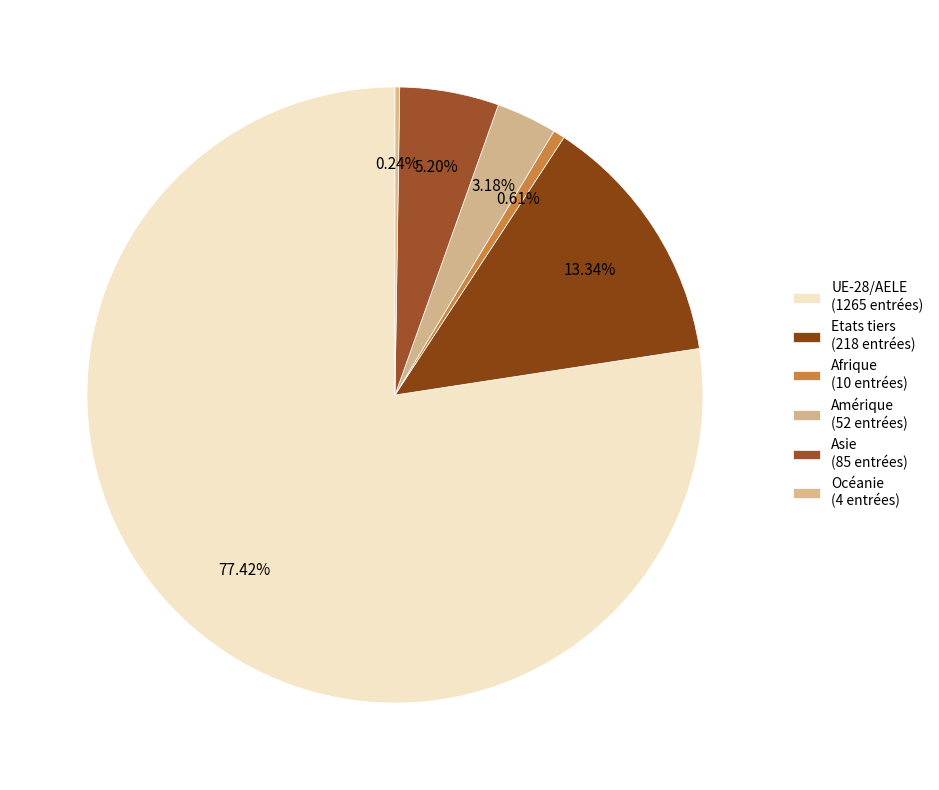

Rank the categories by value from highest to lowest.

UE-28/AELE, Etats tiers, Asie, Amérique, Afrique, Océanie